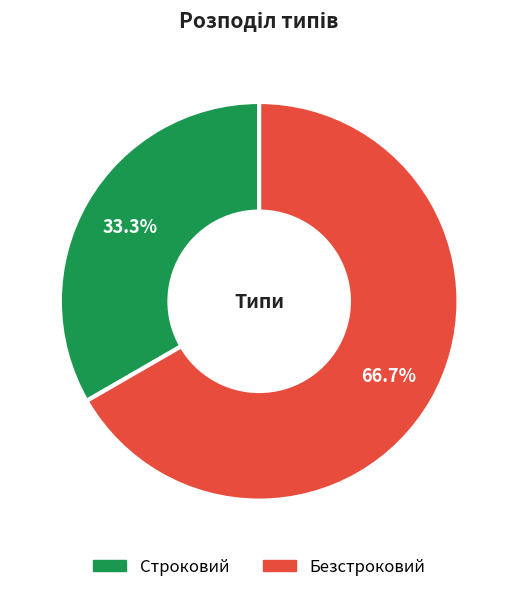

To the nearest percent, what is the average slice percentage?

50%